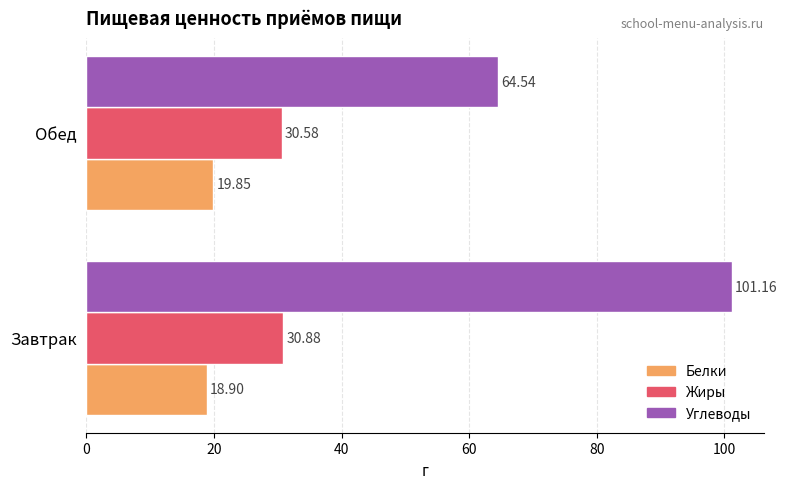

What is the difference between the maximum and minimum values in the Углеводы series?

36.6